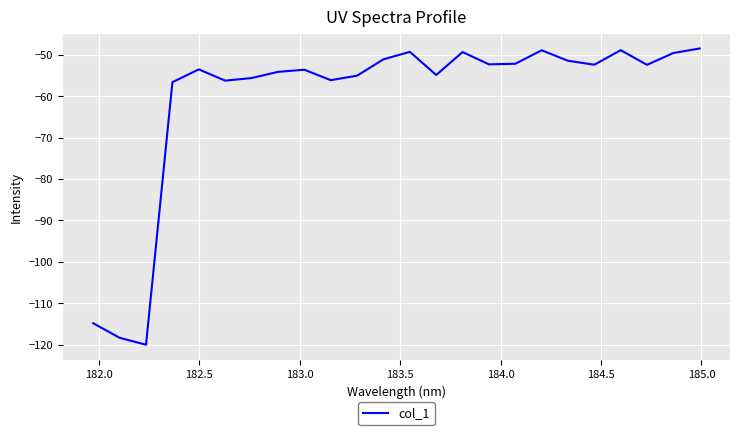

What is the maximum value shown in the chart?

-48.5